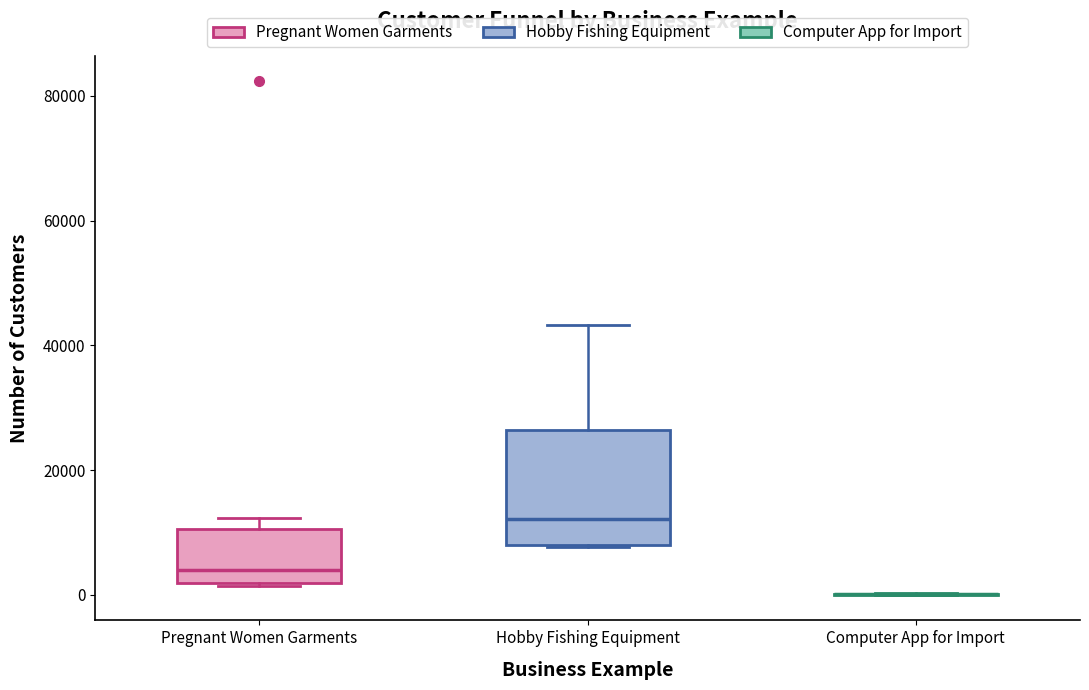

Reading left to right, transcribe this box plot: for each box, give where its median line is, the range the box spans, and where its two whiskers end, as read against the y-axis. The values are not printed on the chart, so give them approximately, as read against the axis.

Pregnant Women Garments: median 4000, box 2000 to 10000, whiskers 2000 to 12000
Hobby Fishing Equipment: median 12000, box 8000 to 26000, whiskers 8000 to 44000
Computer App for Import: box collapsed to a line at 0, whiskers 0 to 0